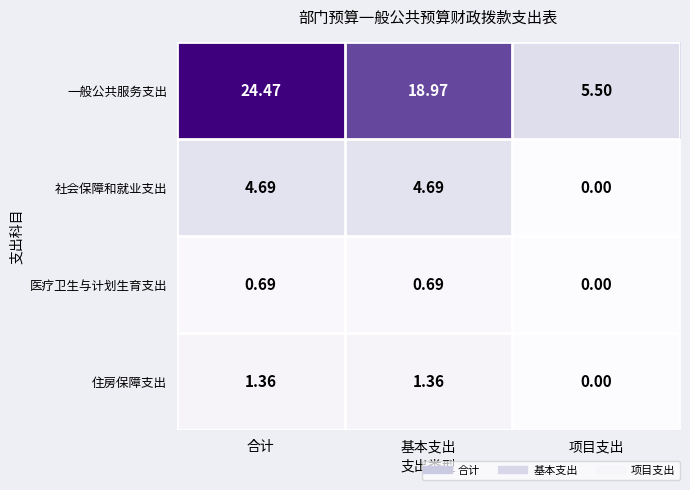

At which category is the sum across all series the highest?

合计